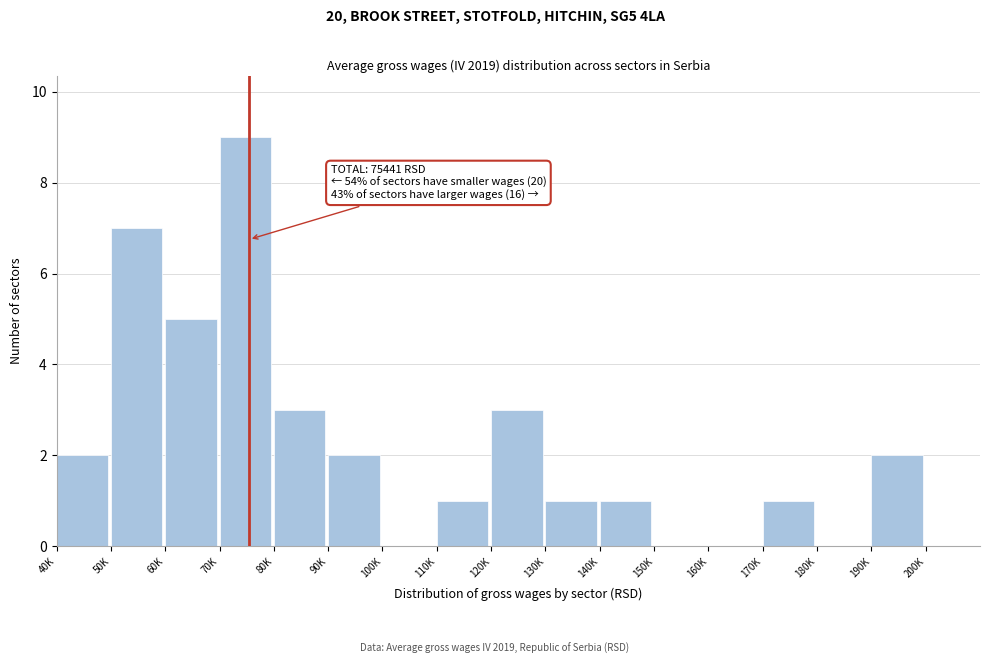

Reading left to right, list all the values displayed in this chart.

40K=2	50K=7	60K=5	70K=9	80K=3	90K=2	100K=0	110K=1	120K=3	130K=1	140K=1	150K=0	160K=0	170K=1	180K=0	190K=2	200K=0